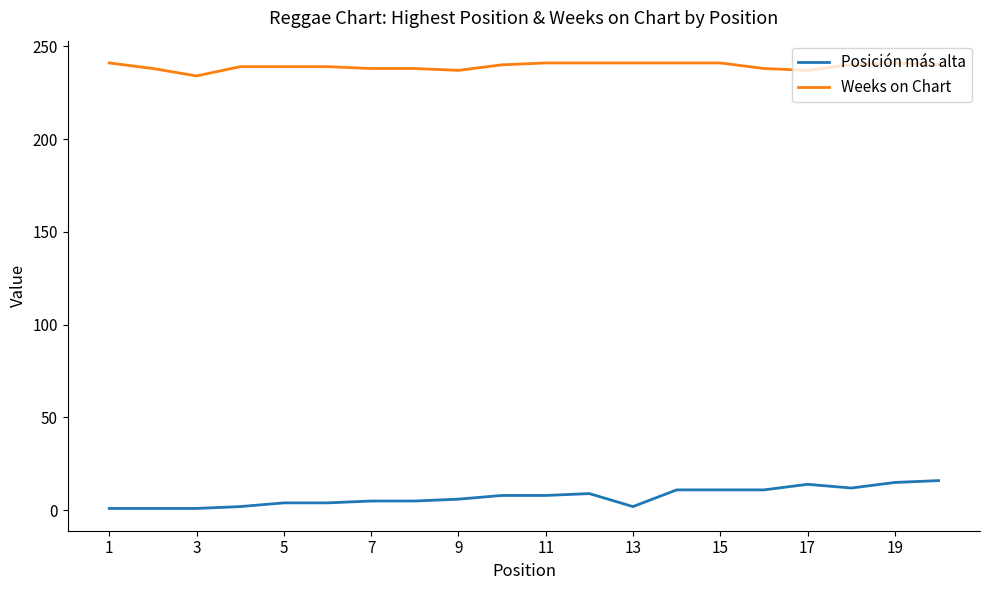

Rank the series by their maximum value, from lowest to highest.

Posición más alta, Weeks on Chart